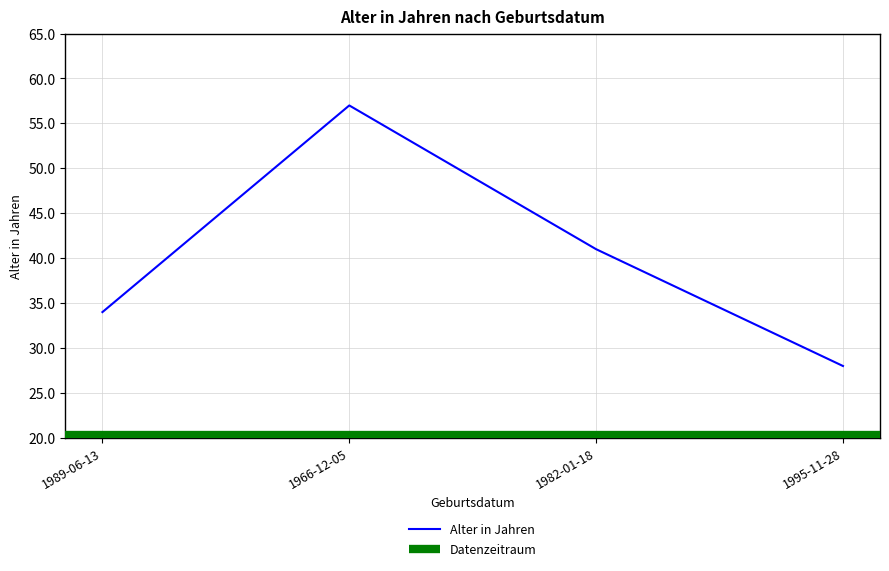

What is the change in value from 1989-06-13 to 1982-01-18?

+7